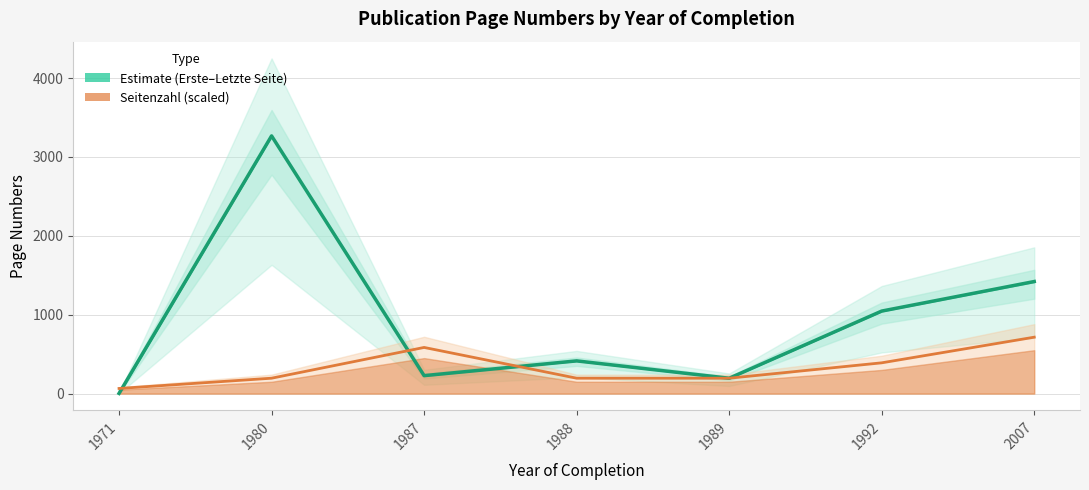

Where is the first local maximum for Estimate (mean)?

1980